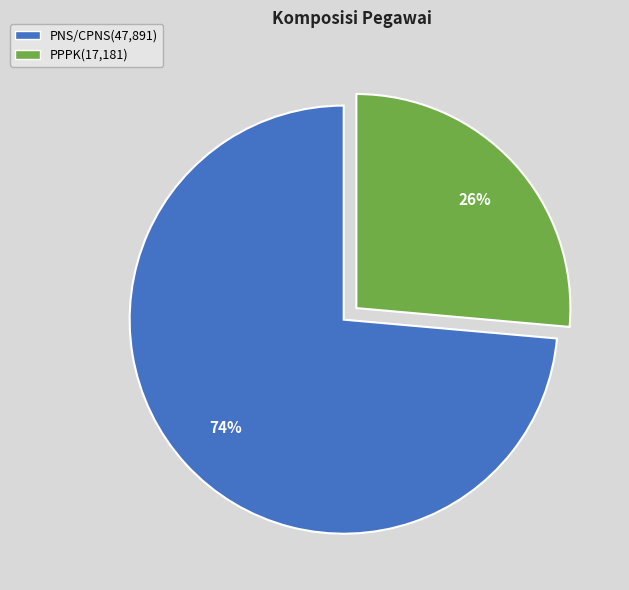

To the nearest percent, what is the average slice percentage?

50%